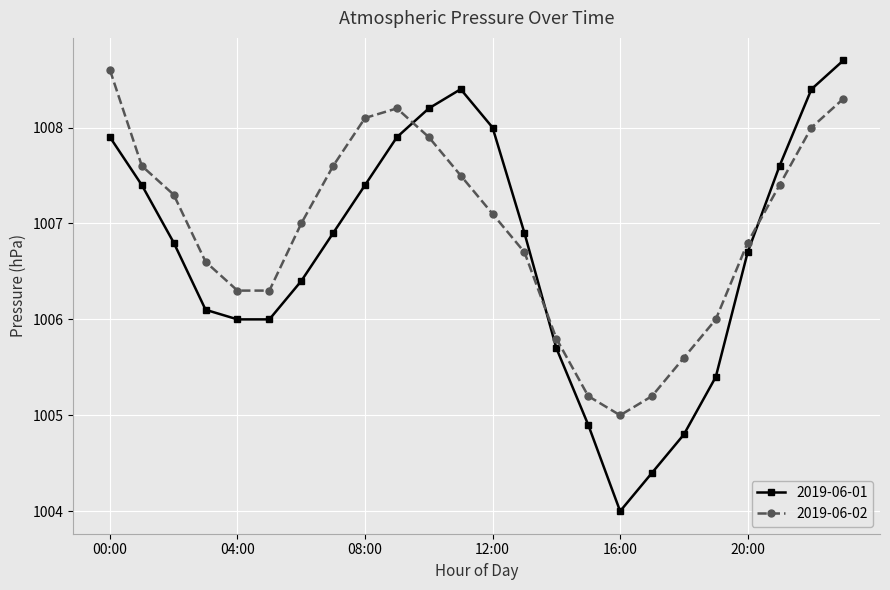

True or false: 2019-06-02 and 2019-06-01 cross at least once.

True